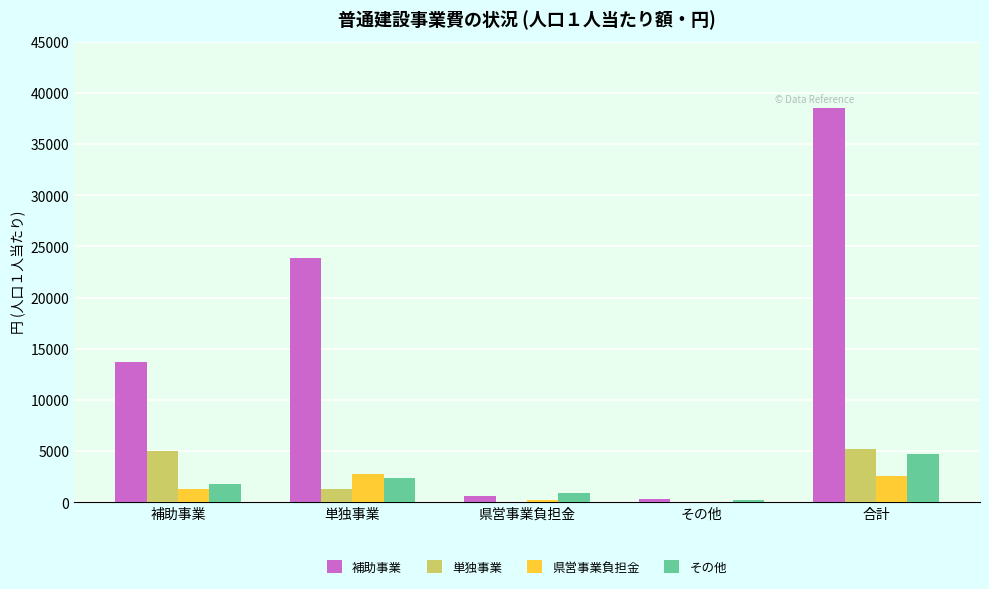

The value of その他 at 単独事業 is 2411. True or false?

True